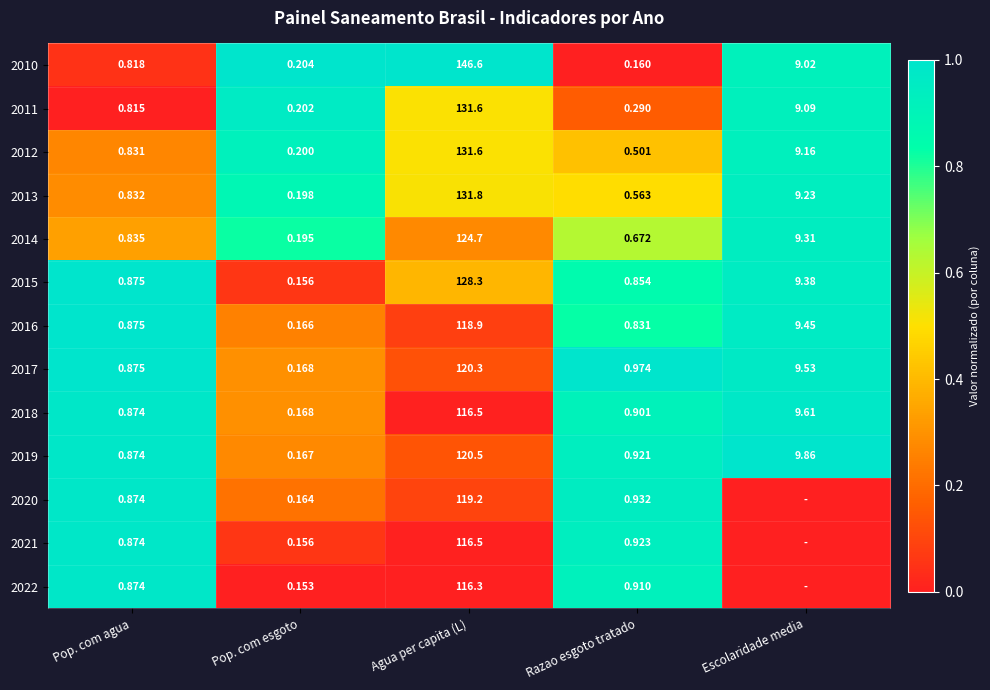

Is the value of 2013 at Razao esgoto tratado greater than the value of 2021 at Pop. com esgoto?

Yes